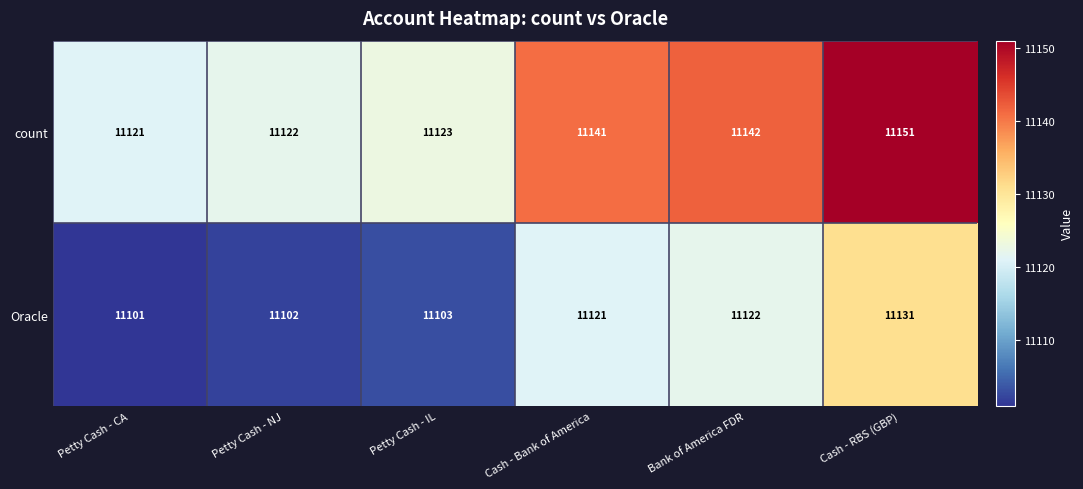

What is the difference between the count values at Petty Cash - IL and Cash - RBS (GBP)?

28